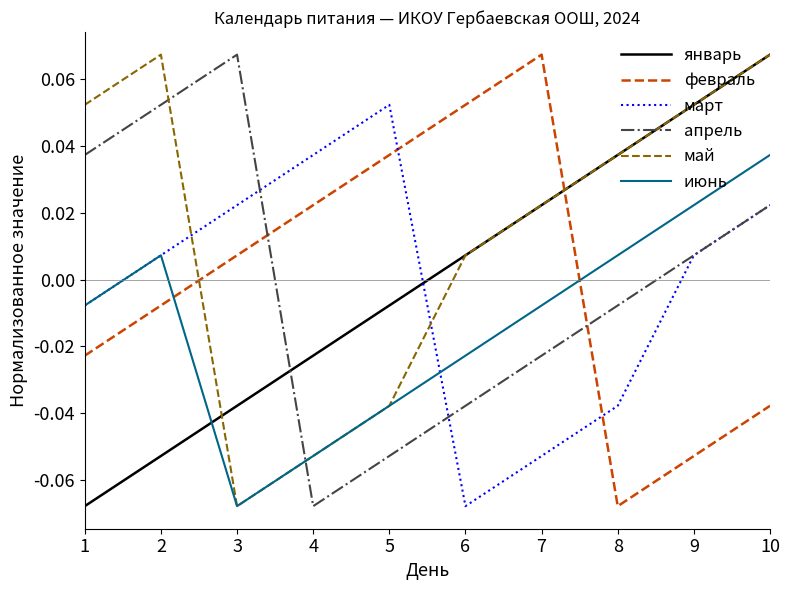

At how many categories does at least one series exceed 0?

10